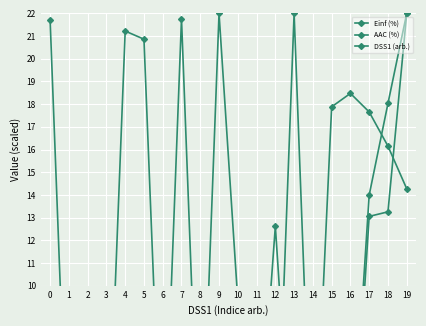

Rank the categories by AAC (%) value from lowest to highest.

9, 13, 1, 7, 10, 0, 16, 11, 4, 5, 6, 15, 8, 14, 2, 3, 12, 17, 18, 19